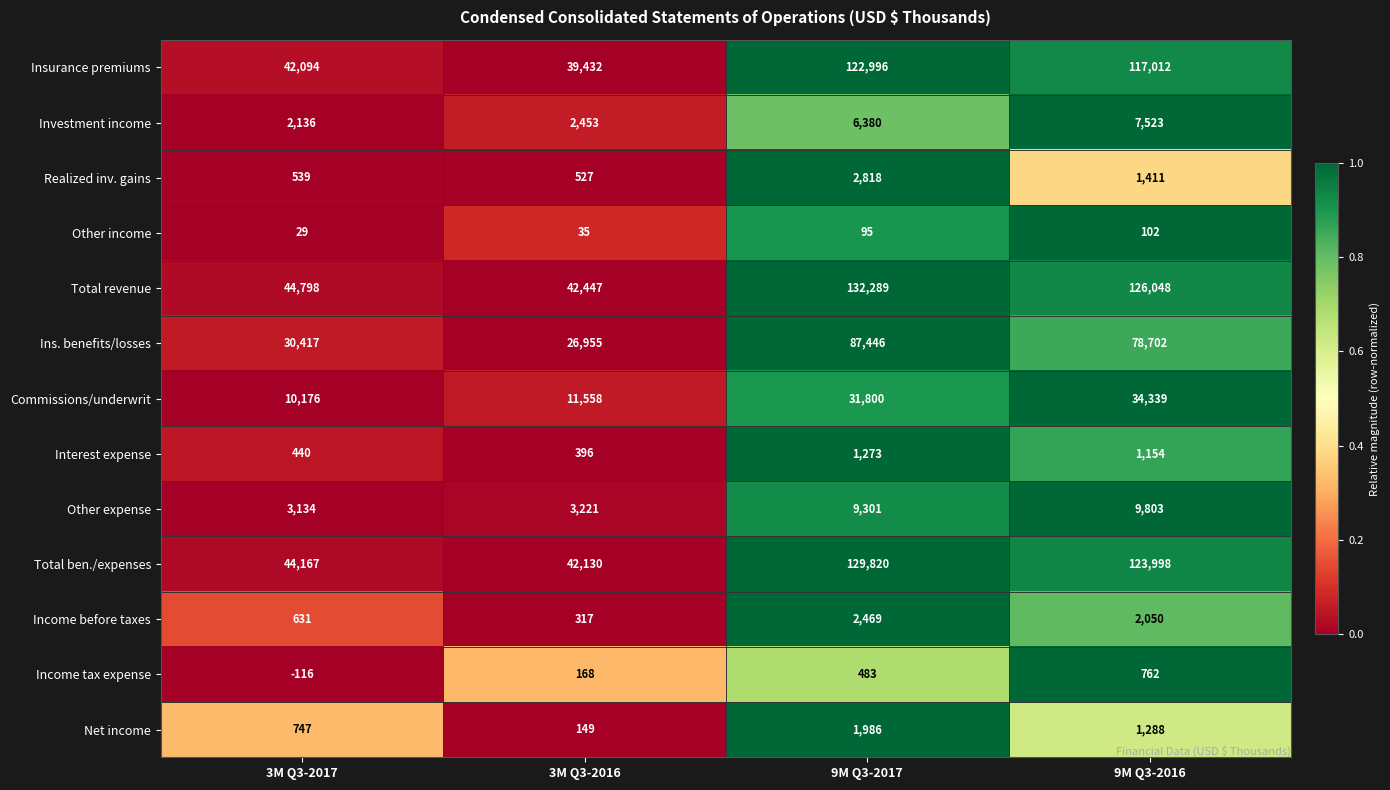

How many categories are shown in the chart?

4